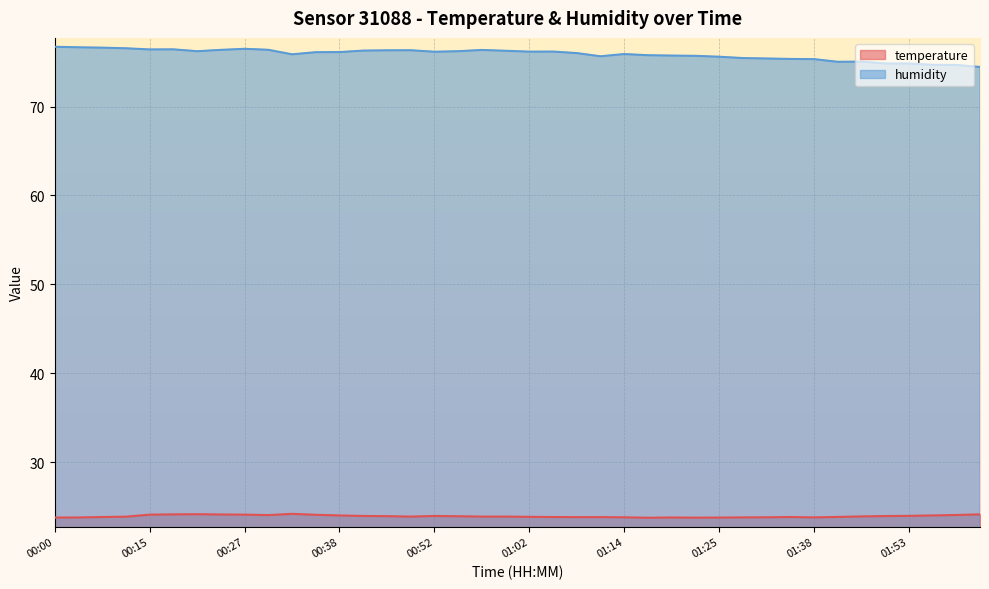

What is the difference between the highest and lowest values at 01:32?

51.6